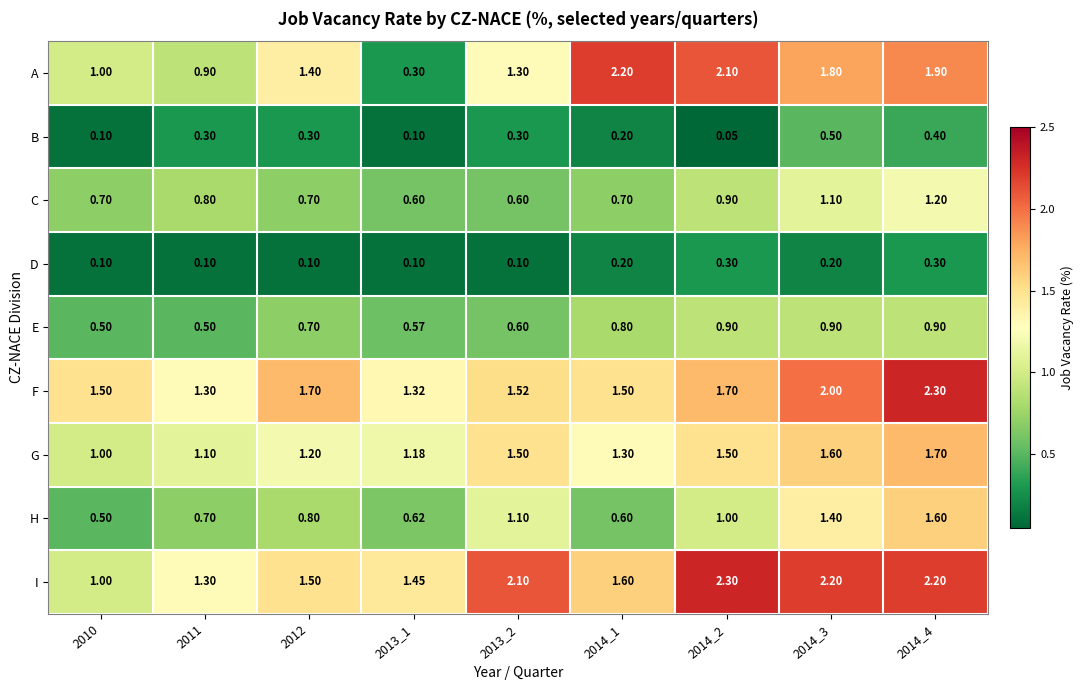

Is the value of G at 2014_4 greater than the value of B at 2014_1?

Yes